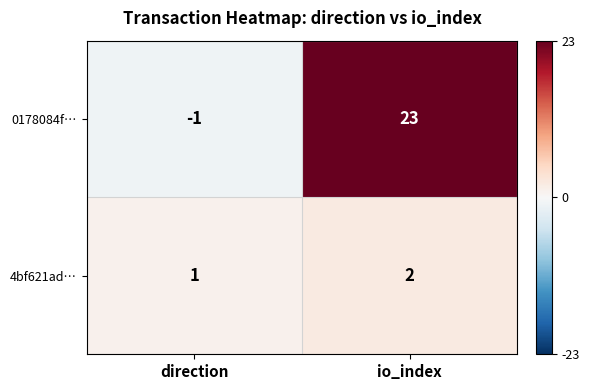

Reading left to right, transcribe all the data shown in this chart.

0178084f…: -1	23
4bf621ad…: 1	2